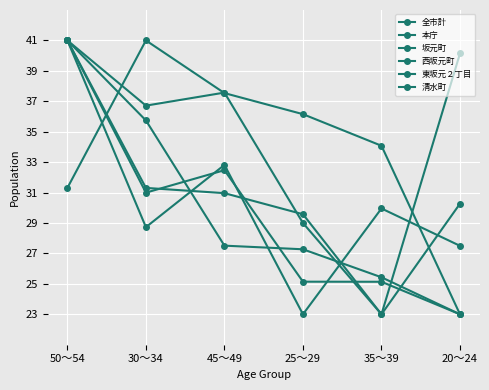

The 清水町 series shows 19.9 at 30～34. True or false?

False